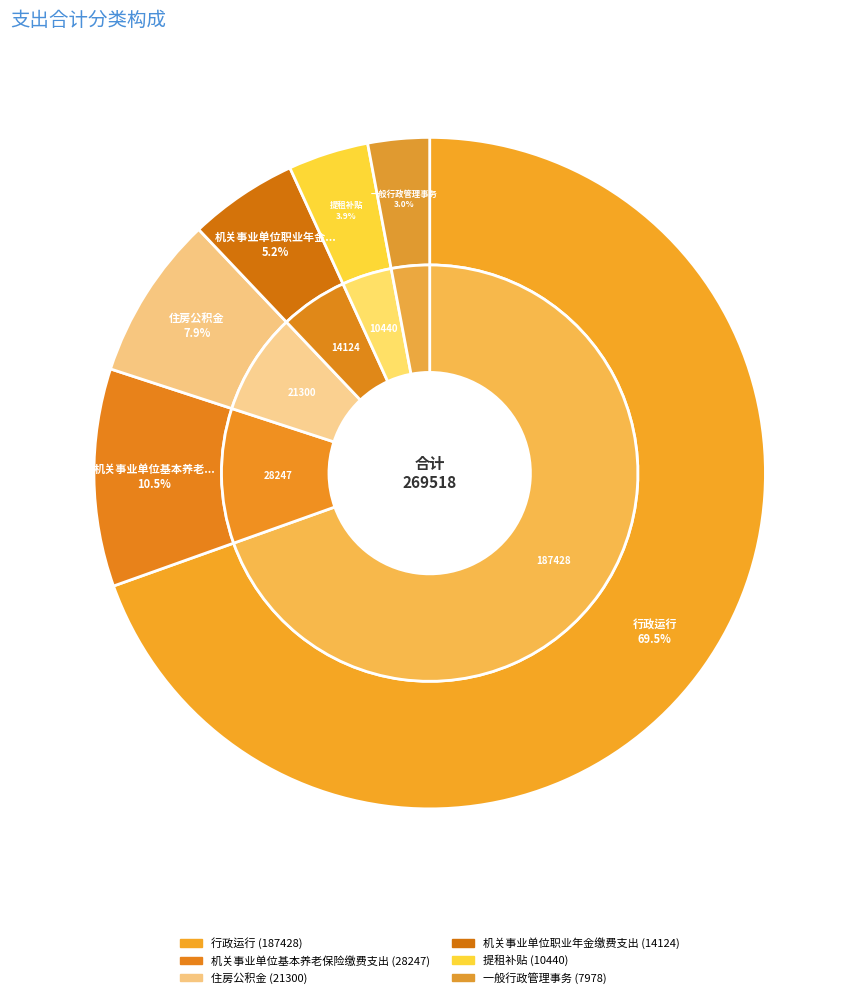

Rank the categories by value from highest to lowest.

行政运行, 机关事业单位基本养老保险缴费支出, 住房公积金, 机关事业单位职业年金缴费支出, 提租补贴, 一般行政管理事务